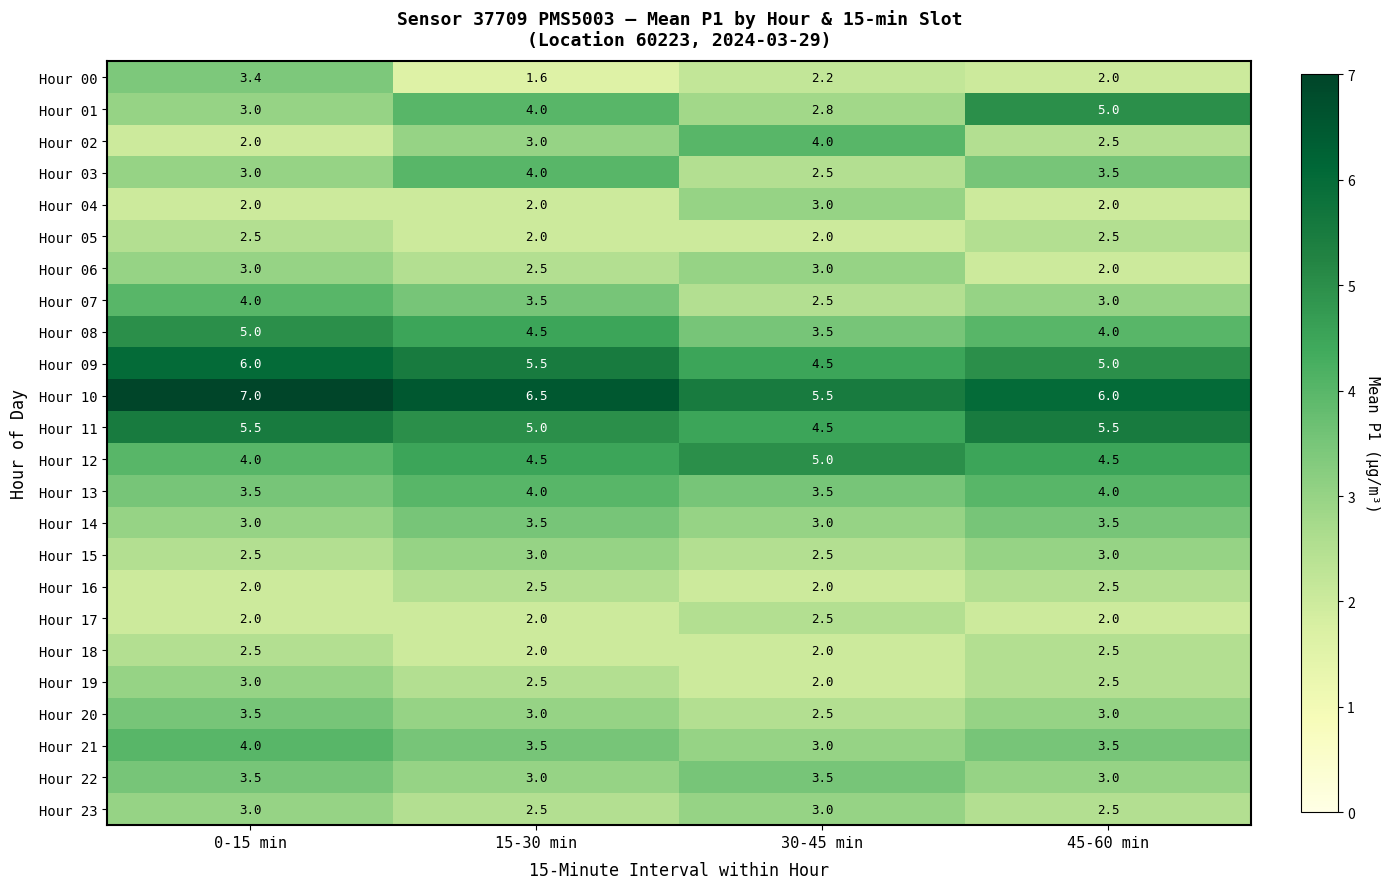

What is the sum of all Hour 14 values?

13.0